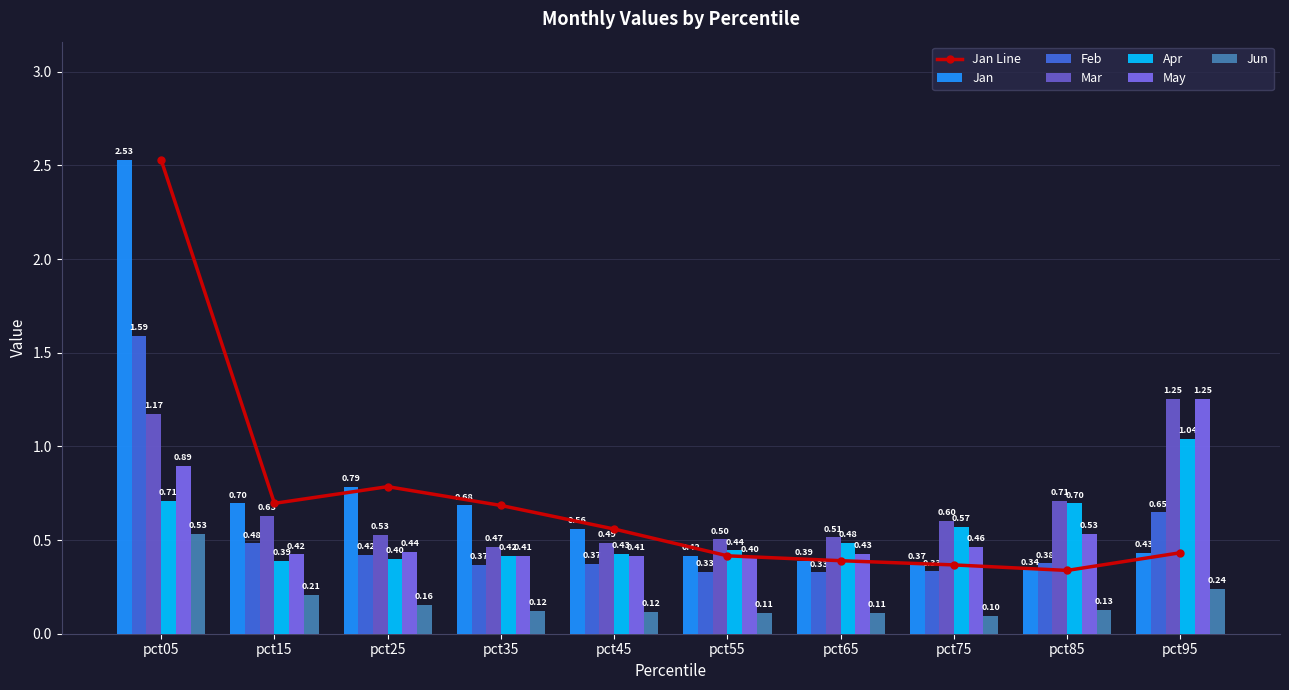

What is the total value across all series at pct35?

2.5